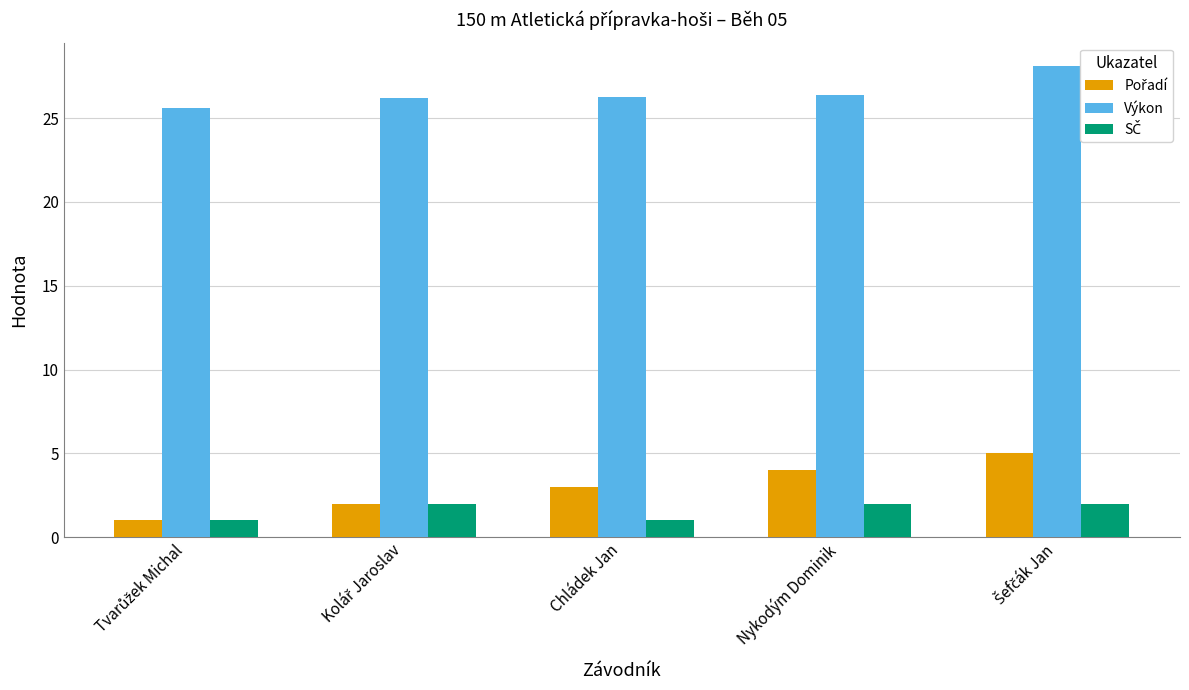

Which series has the largest total across all categories?

Výkon